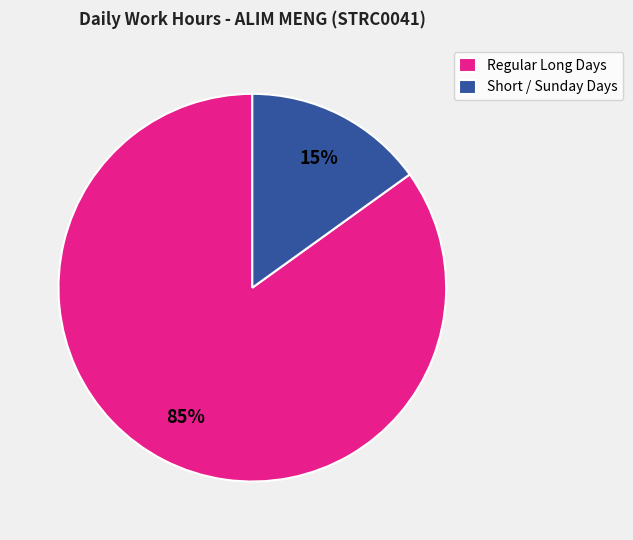

Is it true that Short / Sunday Days is 15% of the pie?

True